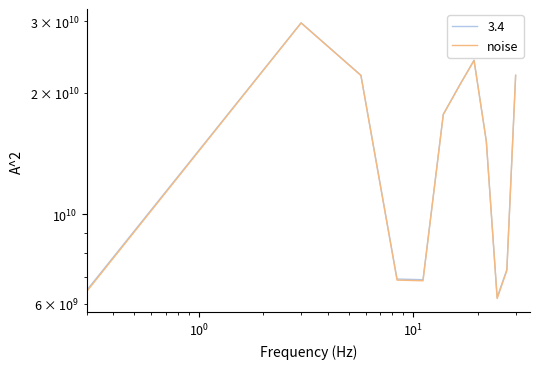

What is the difference between the maximum and minimum values?

23549173015.4